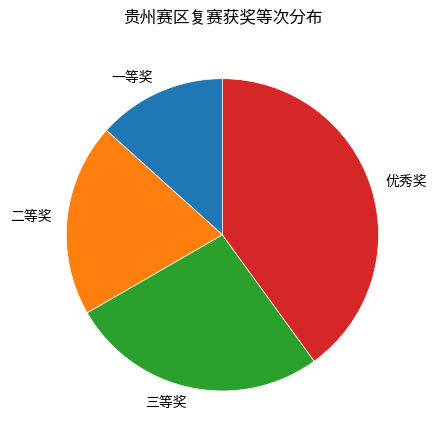

What is the smallest slice in the pie chart?

一等奖